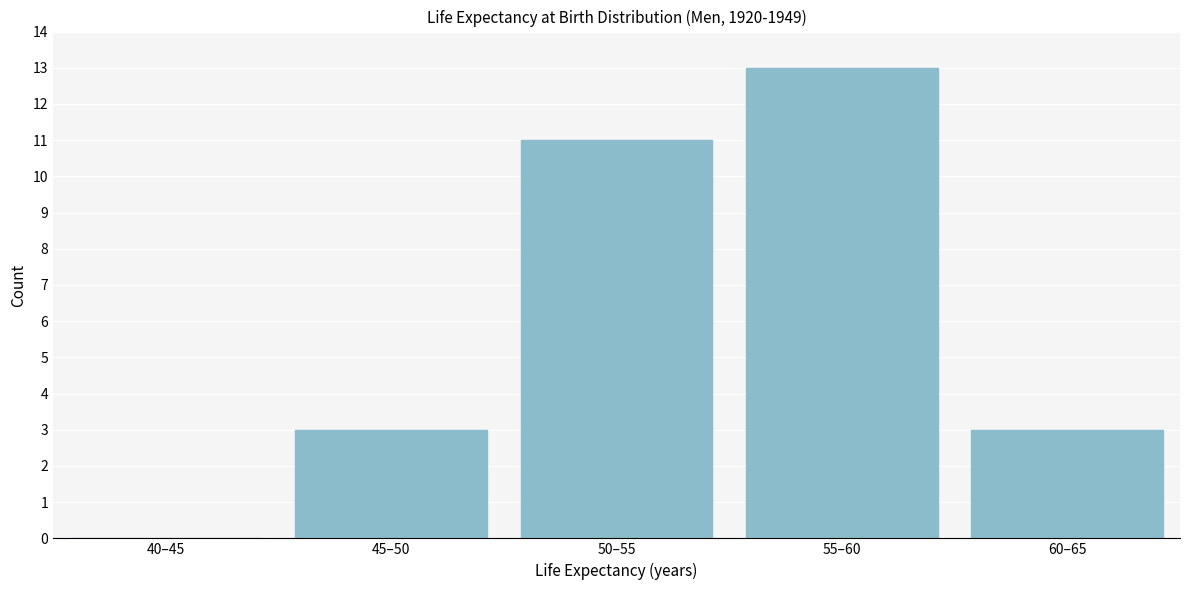

Reading left to right, list all the values displayed in this chart.

40–45=0	45–50=3	50–55=11	55–60=13	60–65=3